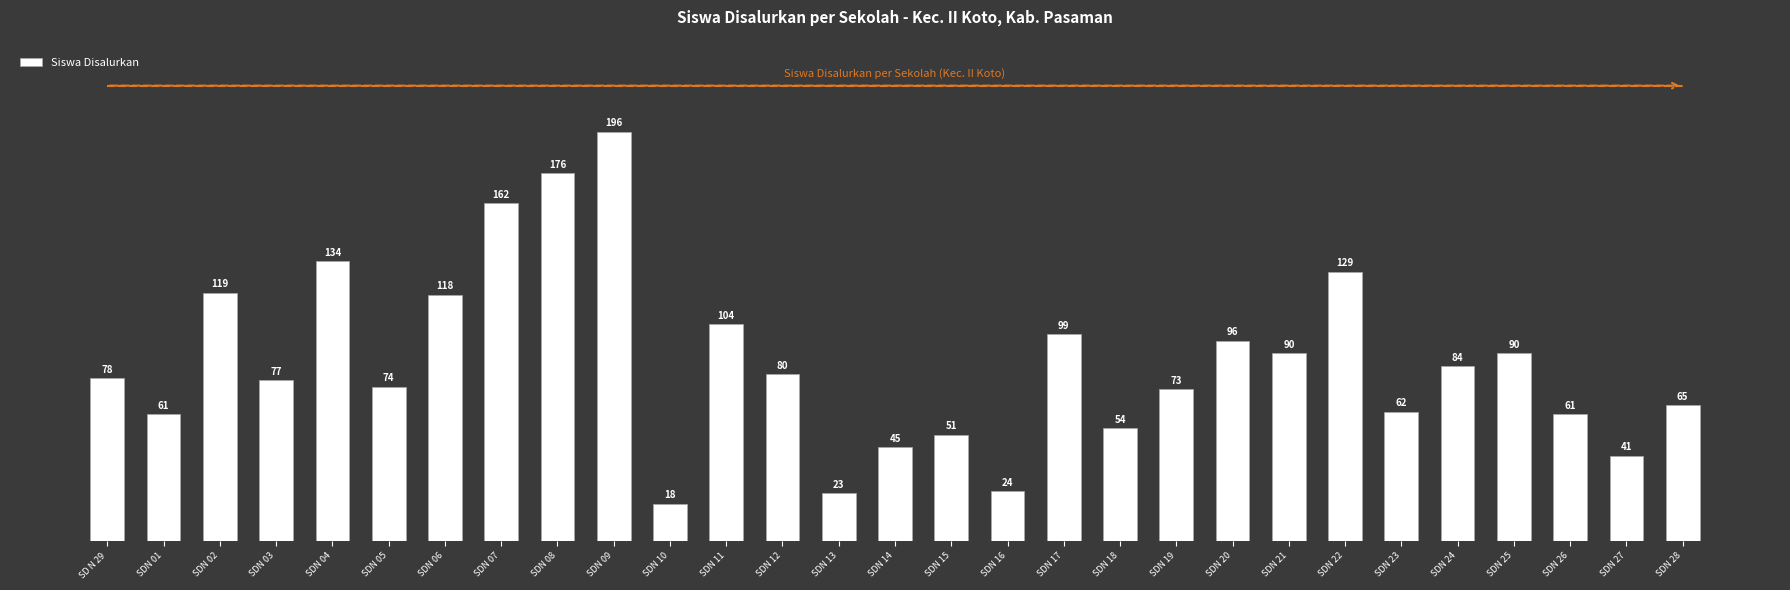

Which has a higher value, SDN 11 or SDN 07?

SDN 07